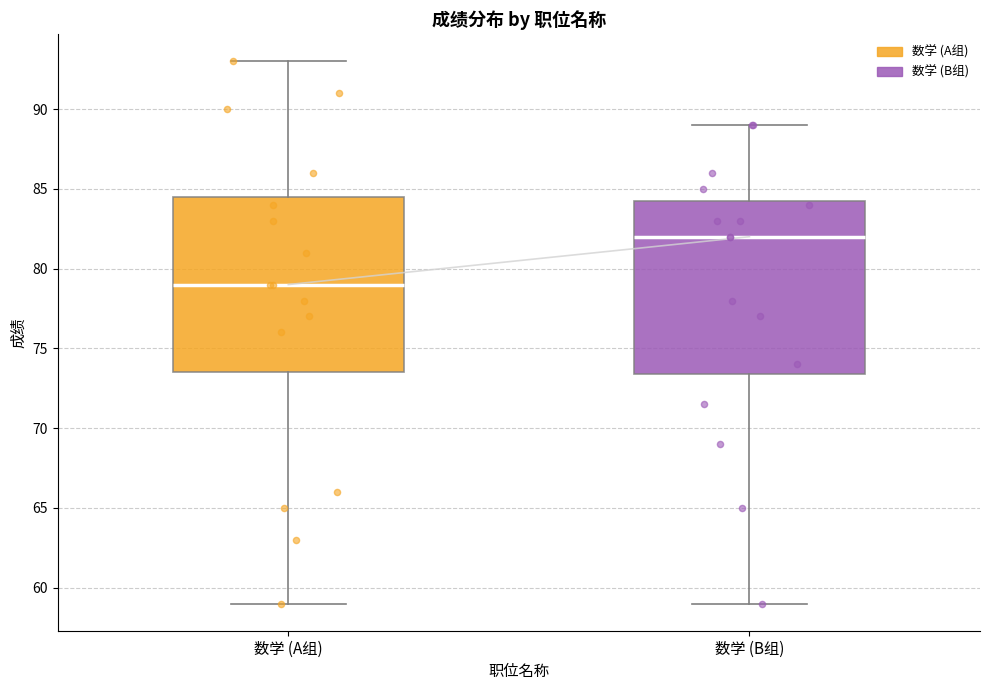

Reading left to right, transcribe this box plot: for each box, give where its median line is, the range the box spans, and where its two whiskers end, as read against the y-axis. The values are not printed on the chart, so give them approximately, as read against the axis.

数学 (A组): median 79.0, box 73.5 to 84.5, whiskers 59.0 to 93.0
数学 (B组): median 82.0, box 73.5 to 84.5, whiskers 59.0 to 89.0